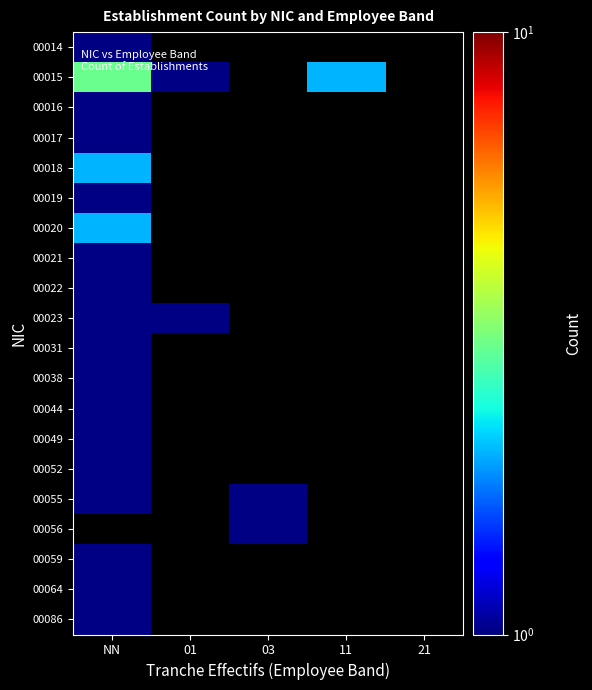

At which category does the chart reach its peak across all series?

NN